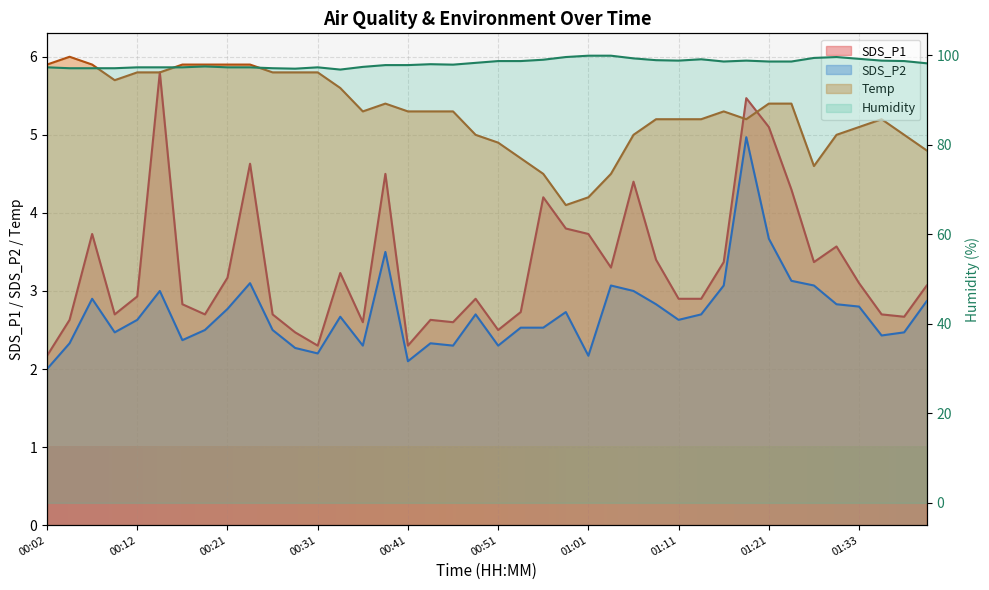

What is the lowest value of the Humidity series?

96.8